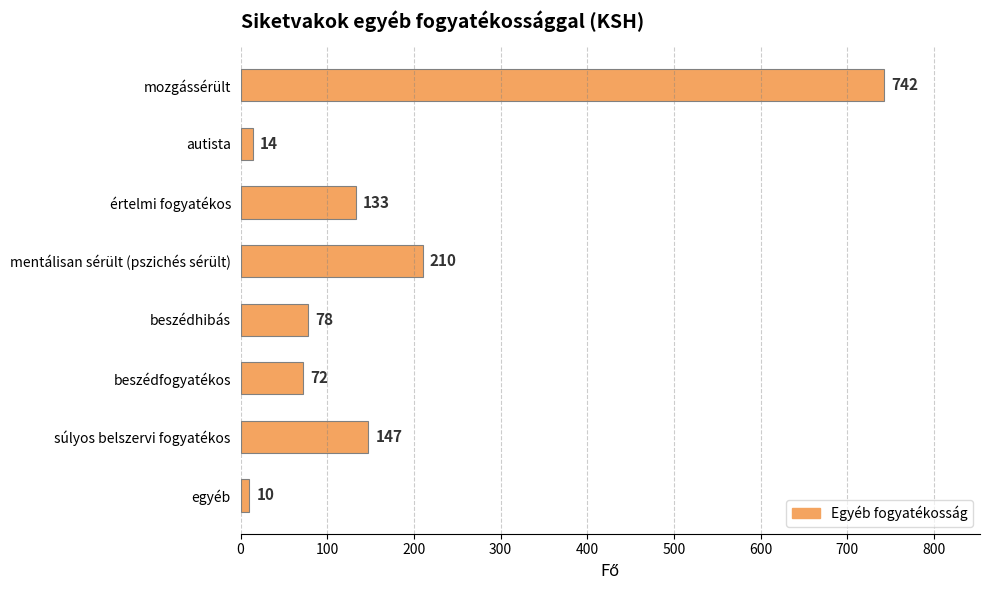

How many values are below 133?

4